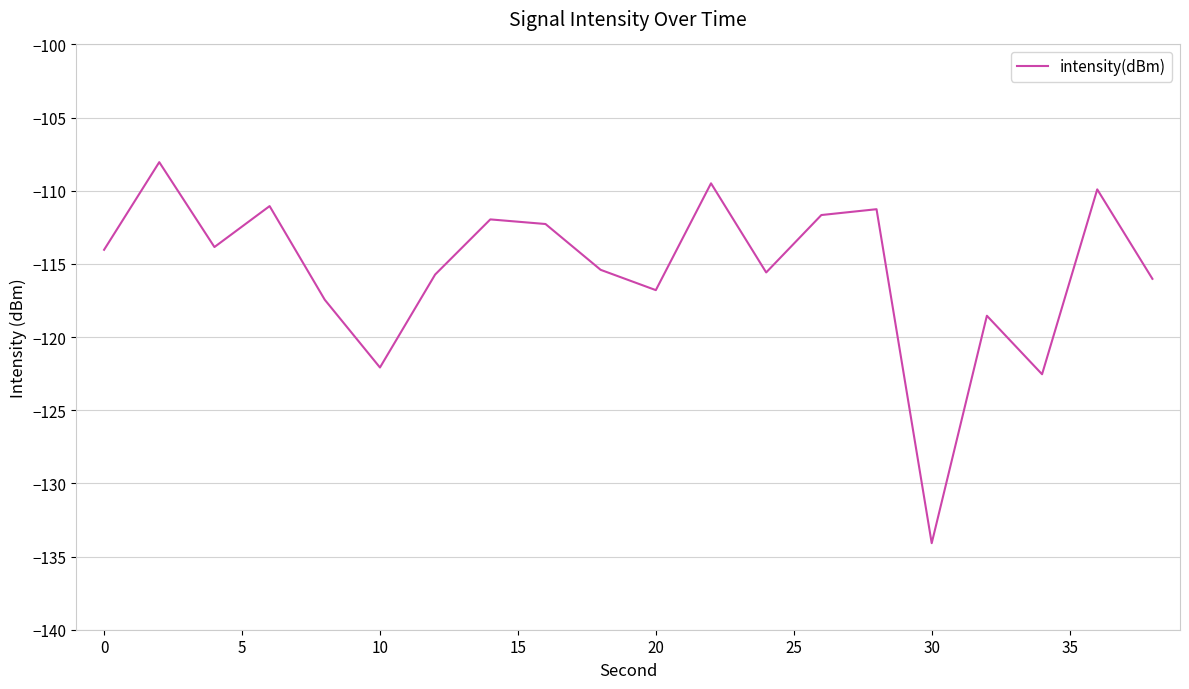

What is the difference between the maximum and minimum values?

26.0